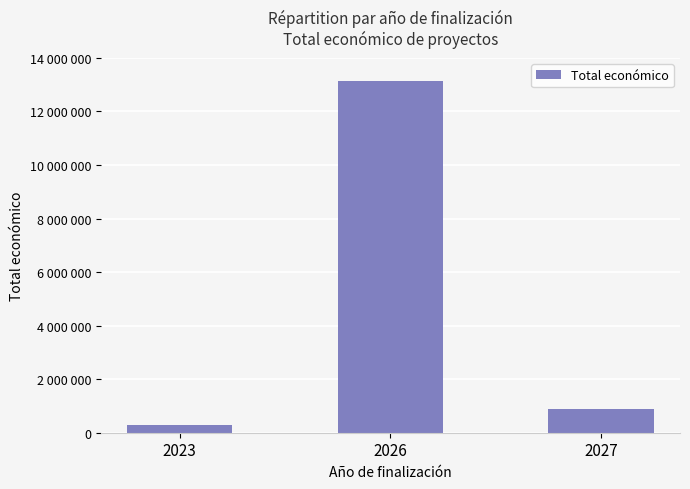

Reading left to right, extract all data points from this chart.

272024	13152313	901361